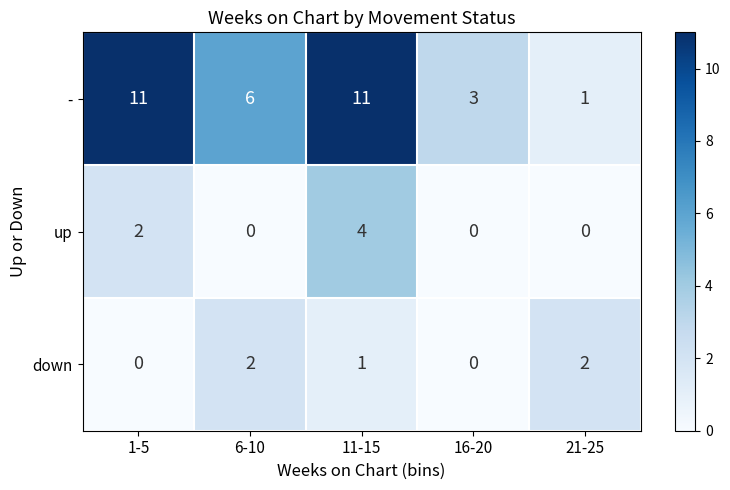

What is the total value across all series at 16-20?

3